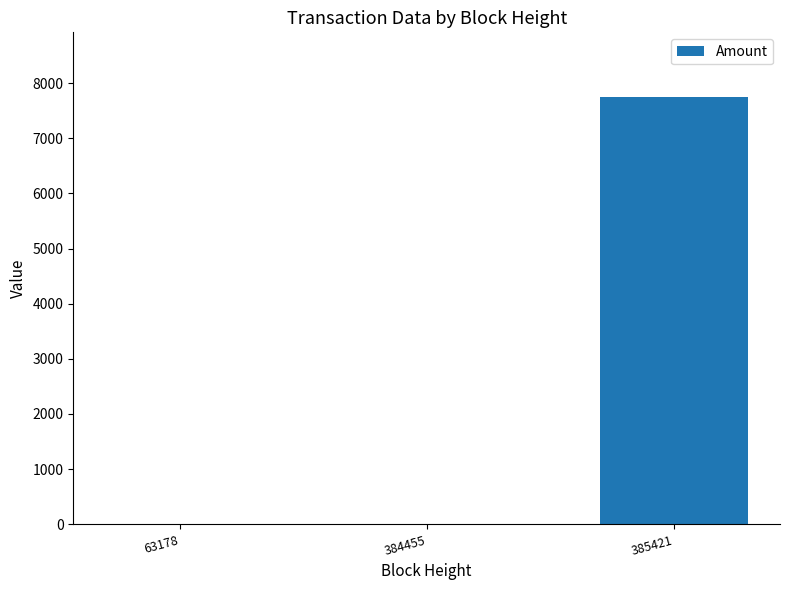

Which category has the highest value across all series?

385421